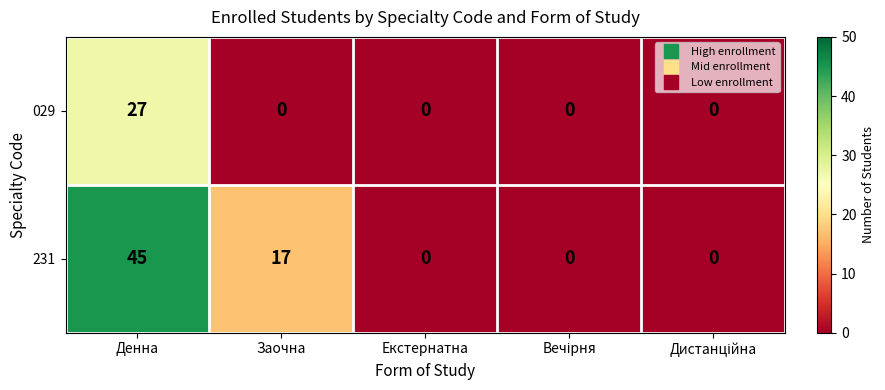

List the series in order of their peak value, highest first.

231, 029